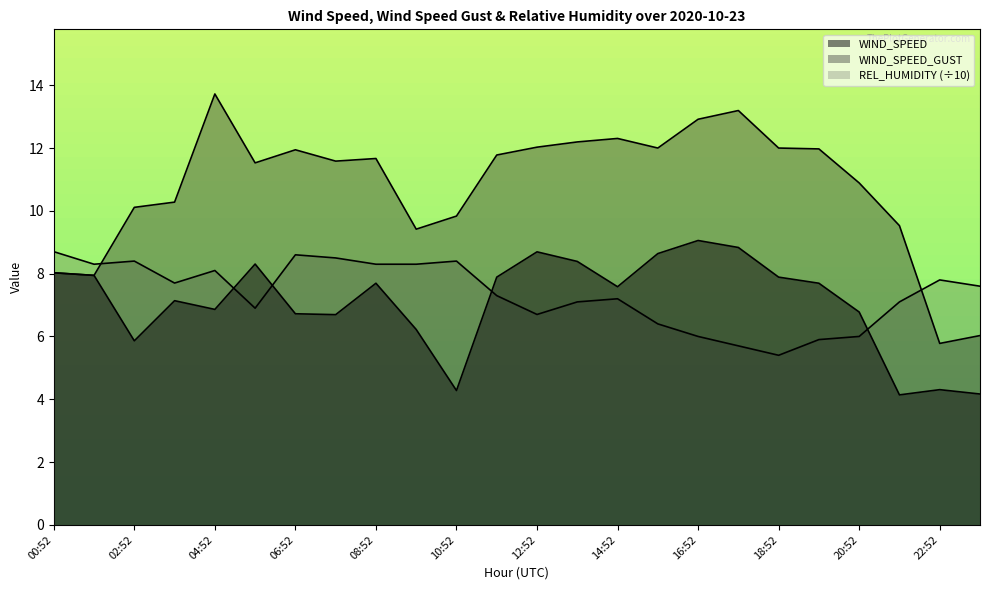

Reading right to left, list all the values displayed in this chart.

WIND_SPEED: 4.2	4.3	4.1	6.8	7.7	7.9	8.8	9.1	8.6	7.6	8.4	8.7	7.9	4.3	6.2	7.7	6.7	6.7	8.3	6.9	7.1	5.9	7.9	8.0
WIND_SPEED_GUST: 6.0	5.8	9.5	10.9	12.0	12.0	13.2	12.9	12.0	12.3	12.2	12.0	11.8	9.8	9.4	11.7	11.6	11.9	11.5	13.7	10.3	10.1	7.9	8.0
REL_HUMIDITY: 7.6	7.8	7.1	6.0	5.9	5.4	5.7	6.0	6.4	7.2	7.1	6.7	7.3	8.4	8.3	8.3	8.5	8.6	6.9	8.1	7.7	8.4	8.3	8.7